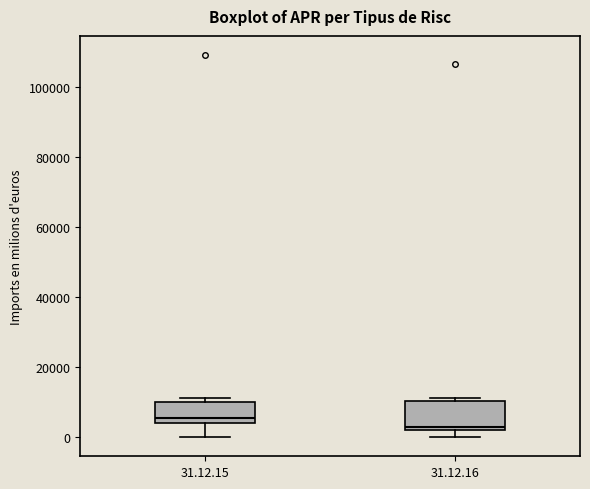

Where is the lower edge of the box for 31.12.16 on the y-axis? The values are not printed on the chart, so give them approximately, as read against the axis.

2000